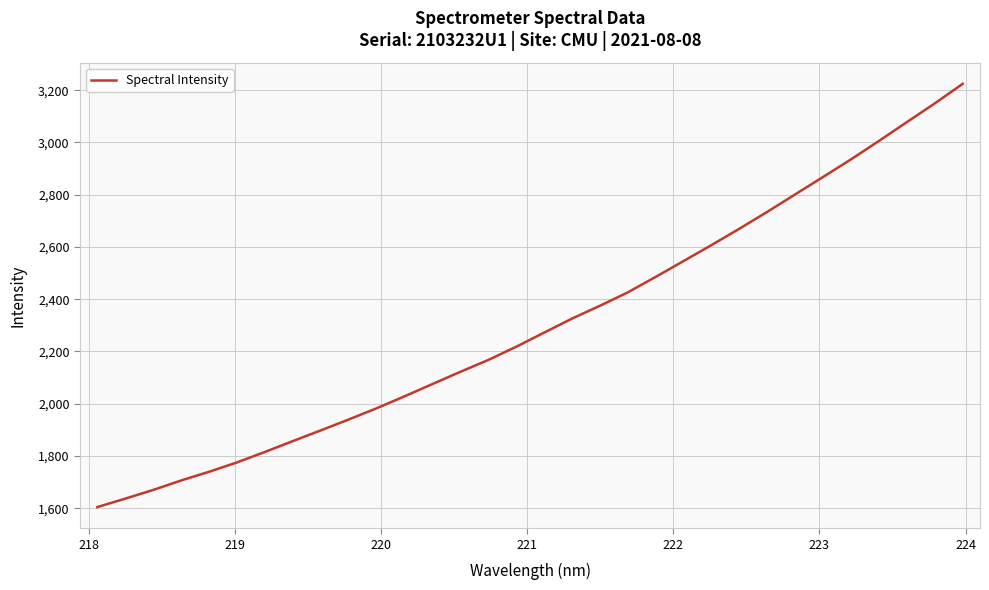

What is the difference between the maximum and minimum values?

1620.2